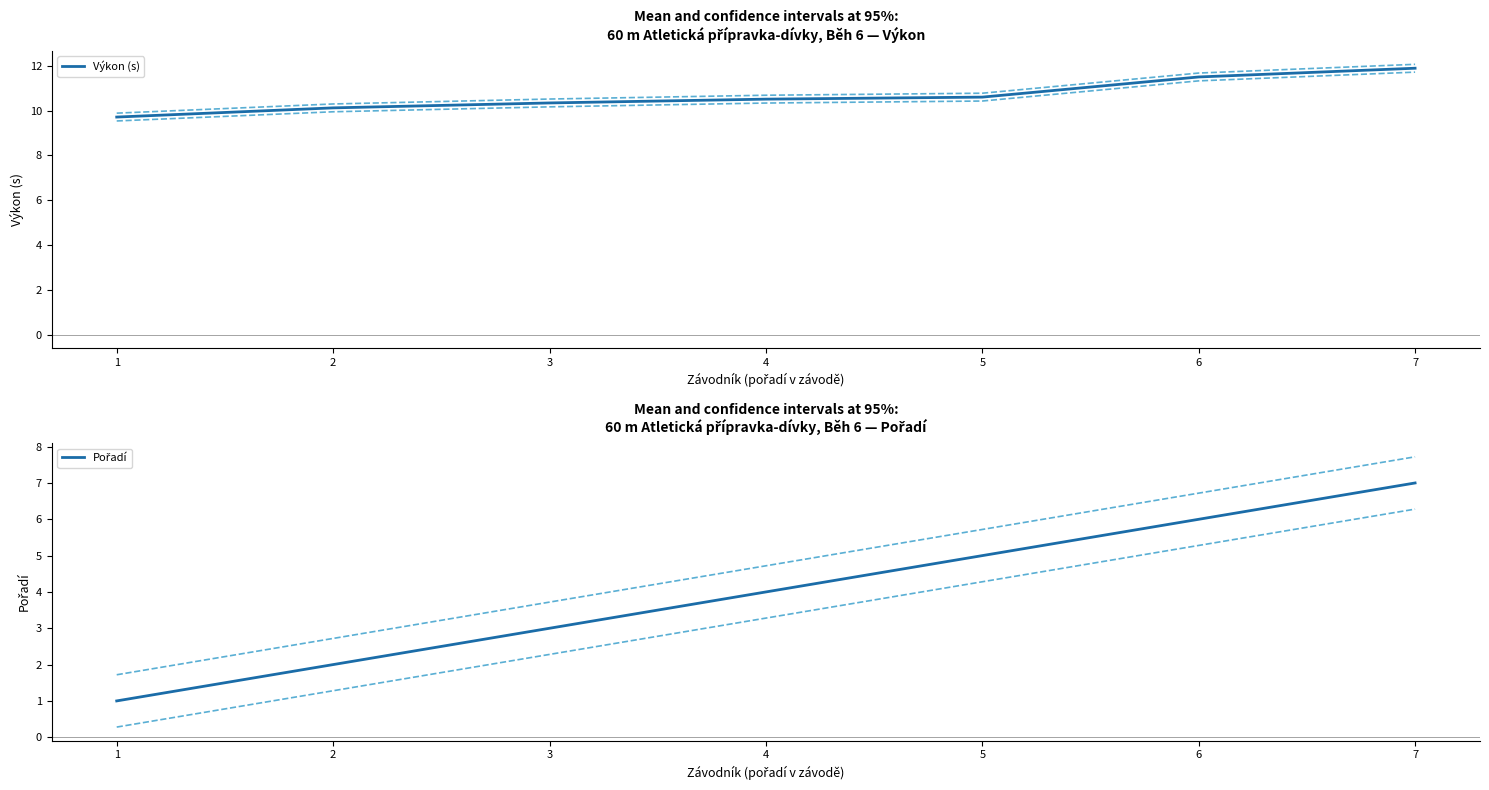

What is the difference between the maximum and minimum values in the Pořadí series?

6.0